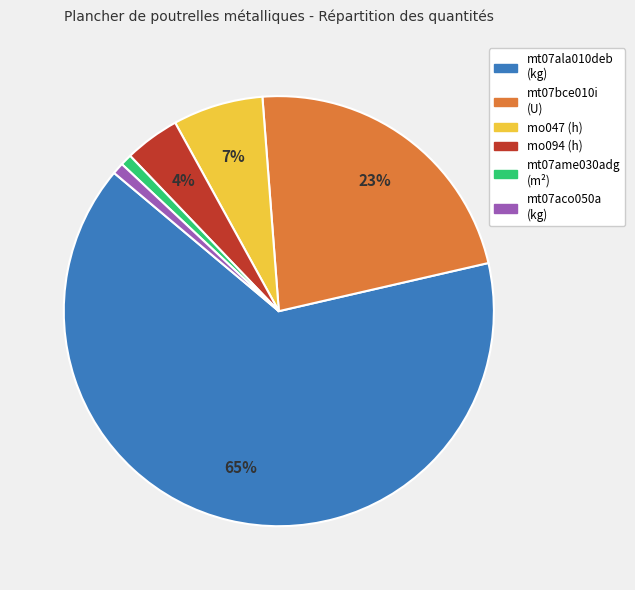

How many segments does this pie chart have?

6